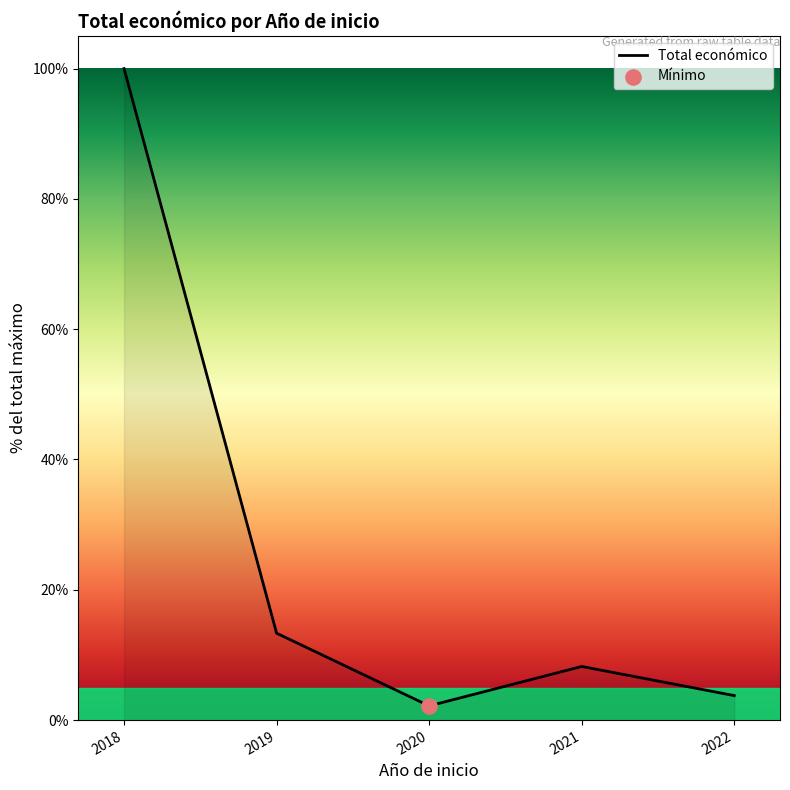

Approximately how many times larger is the value at 2021 compared to 2018?

0.1